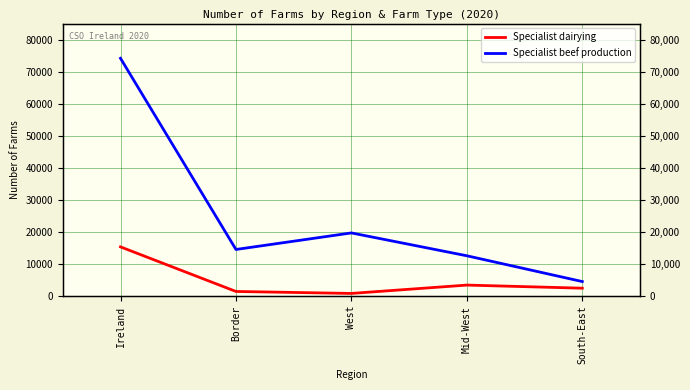

What is the difference between the highest and lowest values at South-East?

2069